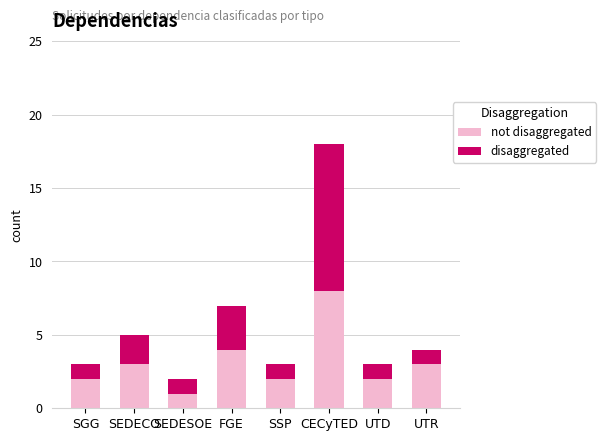

At which category is the sum across all series the highest?

CECyTED